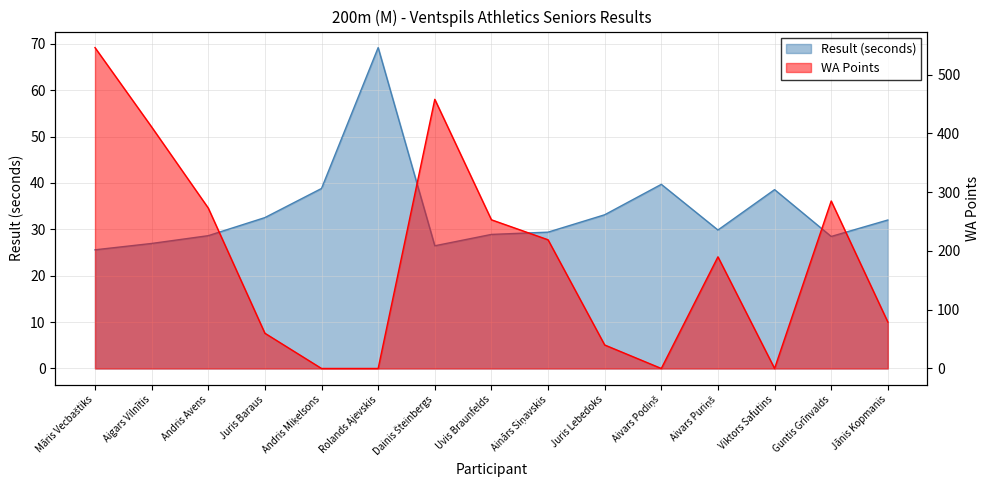

What is the sum of all WA Points values?

2814.0